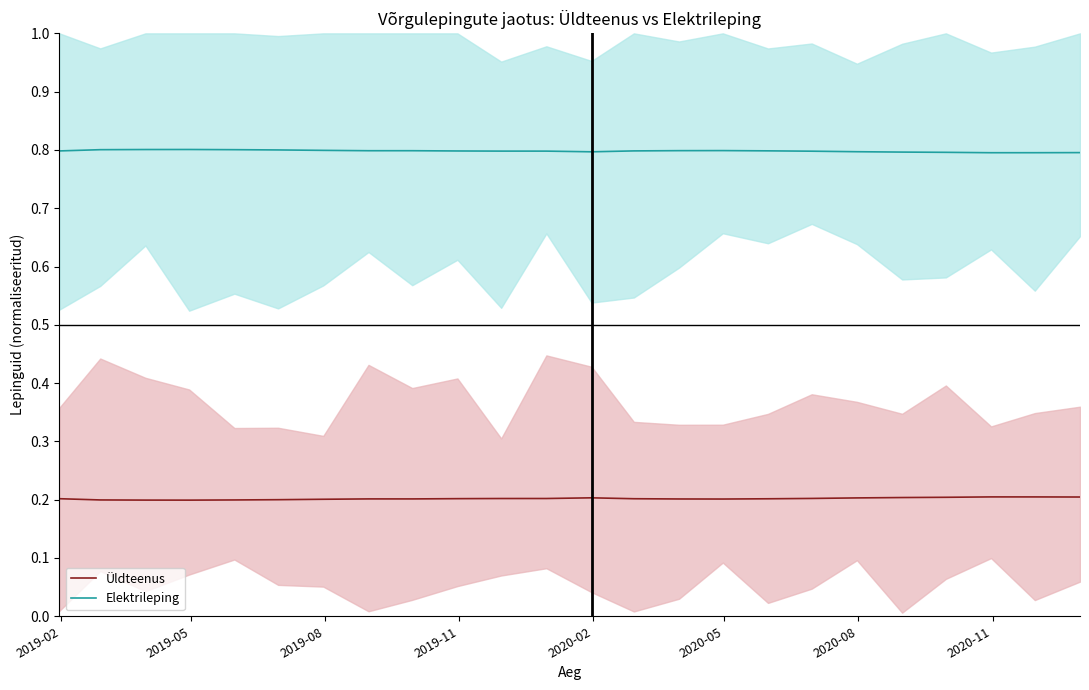

Reading right to left, list all the values displayed in this chart.

Üldteenus: 0.2	0.2	0.2	0.2	0.2	0.2	0.2	0.2	0.2	0.2	0.2	0.2	0.2	0.2	0.2	0.2	0.2	0.2	0.2	0.2	0.2	0.2	0.2	0.2
Elektrileping: 0.8	0.8	0.8	0.8	0.8	0.8	0.8	0.8	0.8	0.8	0.8	0.8	0.8	0.8	0.8	0.8	0.8	0.8	0.8	0.8	0.8	0.8	0.8	0.8